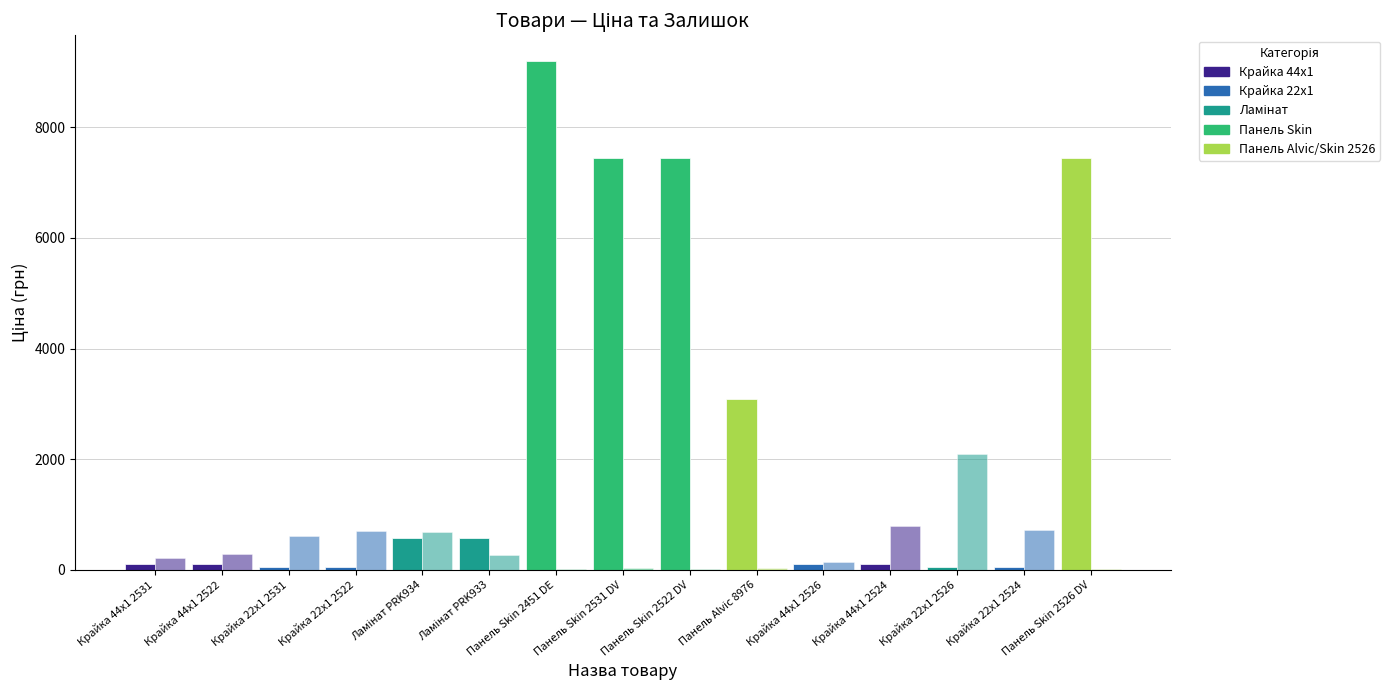

Does the chart contain stacked bars?

No